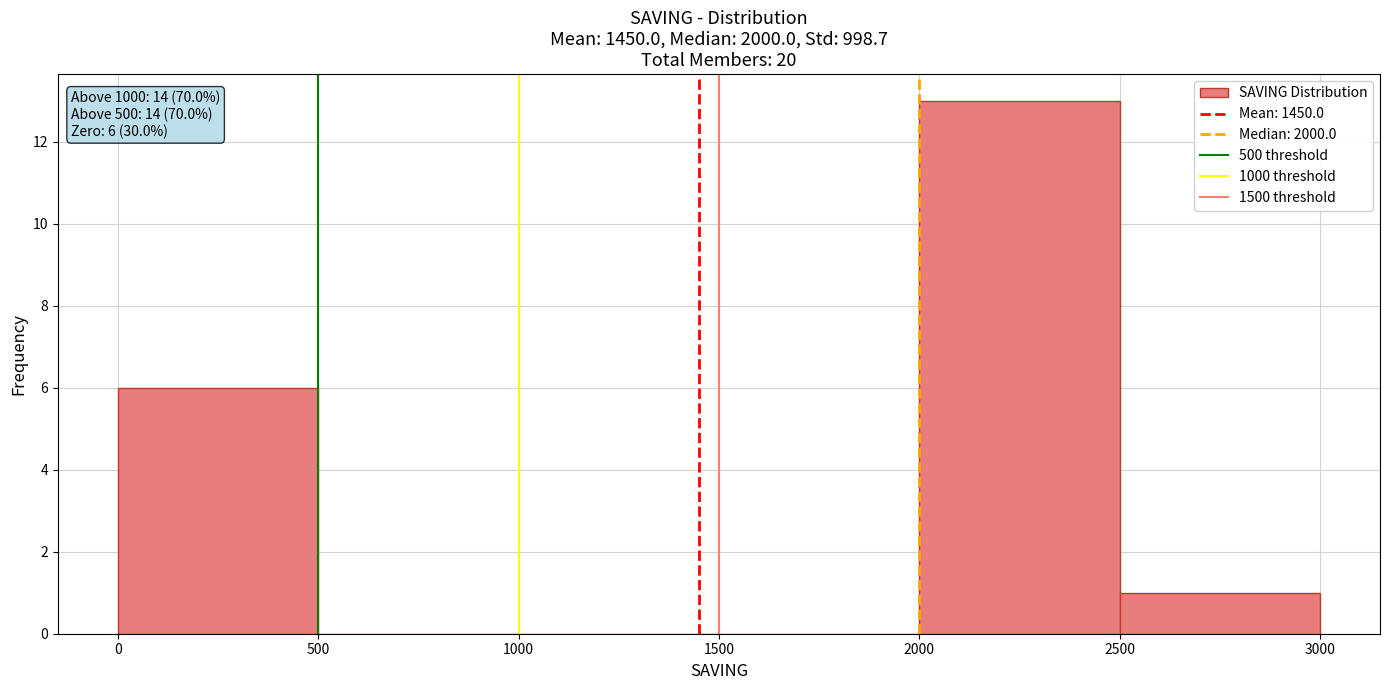

Over which range of the x-axis is the bar tallest?

2000 to 2500